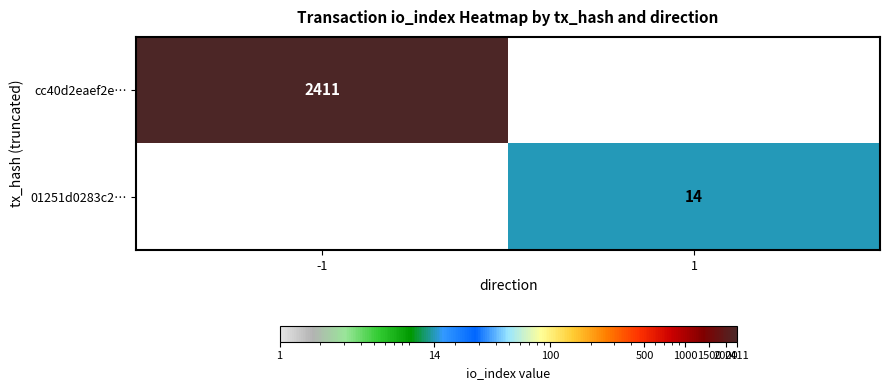

True or false: cc40d2eaef2e… has a value of 2411 at -1.

True